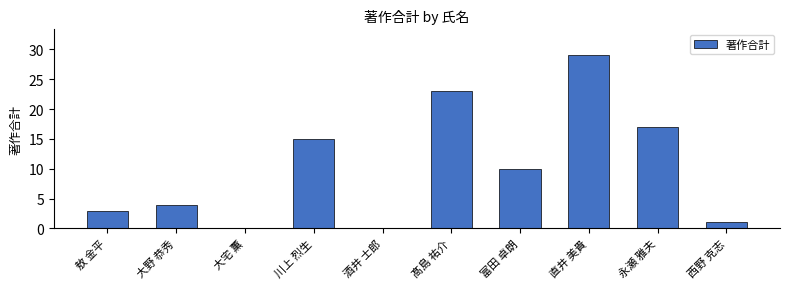

Is it true that the value at 川上 烈生 is 15?

True